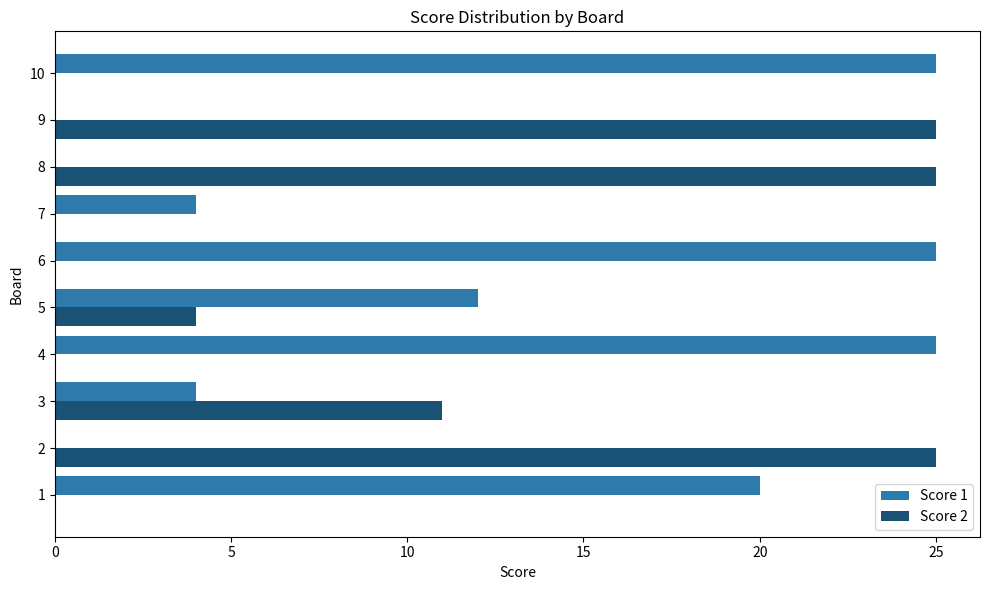

What is the sum of all Score 1 values?

115